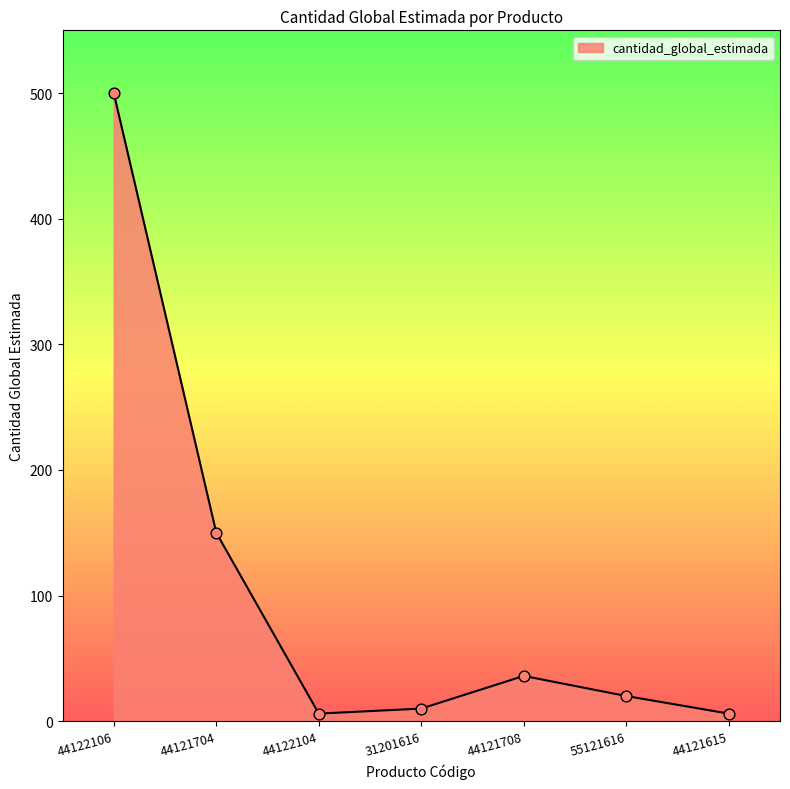

Between 55121616 and 44122106, which is larger?

44122106